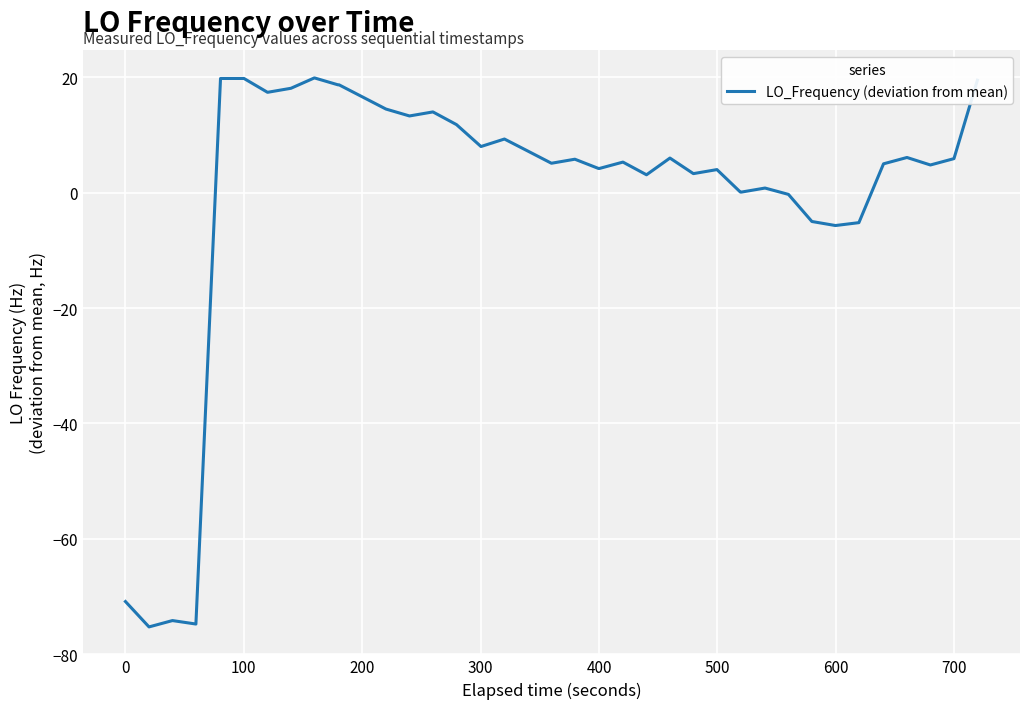

What is the difference between the maximum and minimum values?

95.2